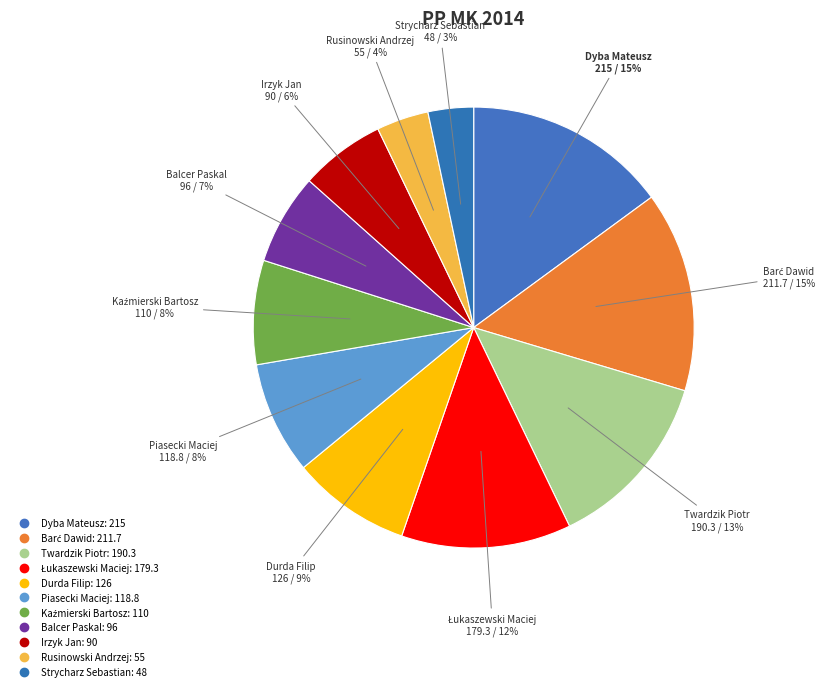

What percentage do Twardzik Piotr and Kaźmierski Bartosz together represent?

20.9%